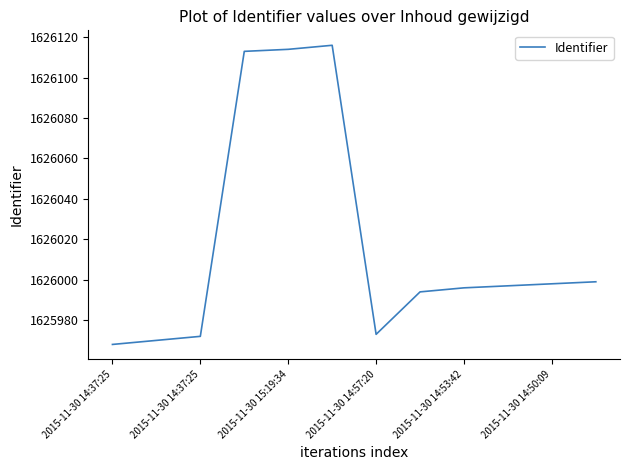

How many lines are shown in the chart?

1